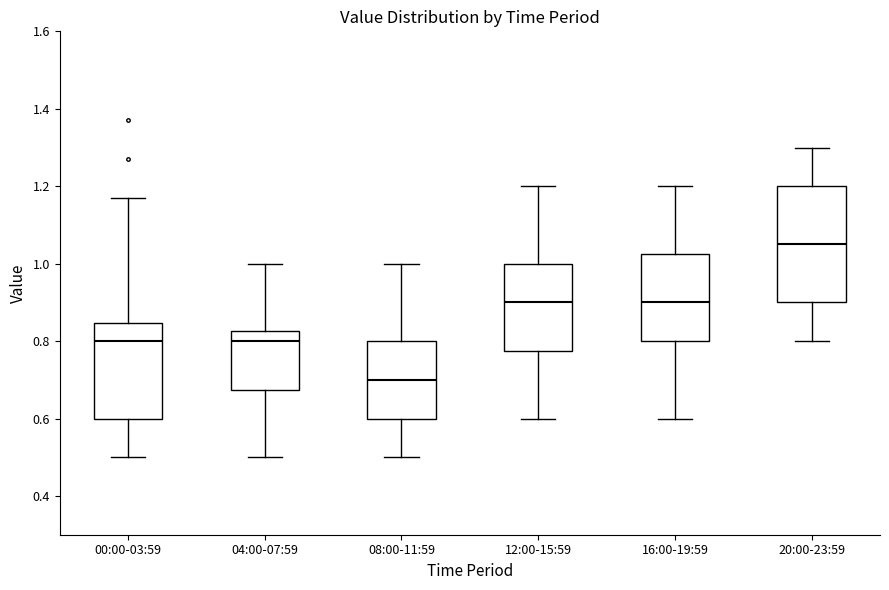

Reading left to right, transcribe this box plot: for each box, give where its median line is, the range the box spans, and where its two whiskers end, as read against the y-axis. The values are not printed on the chart, so give them approximately, as read against the axis.

00:00-03:59: median 0.80, box 0.60 to 0.84, whiskers 0.50 to 1.18
04:00-07:59: median 0.80, box 0.68 to 0.82, whiskers 0.50 to 1.00
08:00-11:59: median 0.70, box 0.60 to 0.80, whiskers 0.50 to 1.00
12:00-15:59: median 0.90, box 0.78 to 1.00, whiskers 0.60 to 1.20
16:00-19:59: median 0.90, box 0.80 to 1.02, whiskers 0.60 to 1.20
20:00-23:59: median 1.06, box 0.90 to 1.20, whiskers 0.80 to 1.30